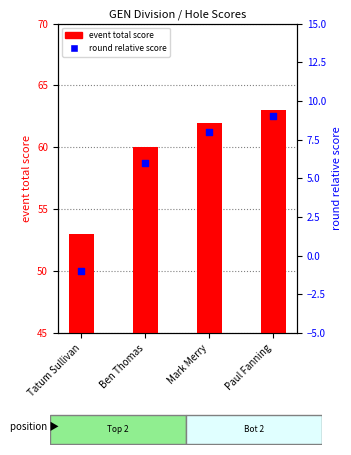

What are all the series names shown in the legend?

event total score, round relative score